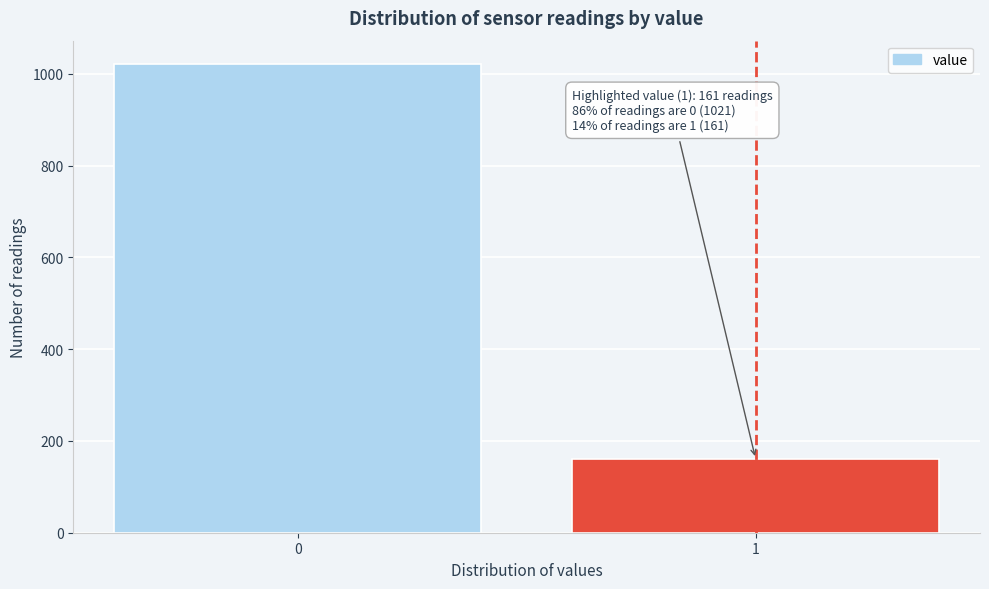

Reading left to right, what are all the values shown in this chart?

1021	161